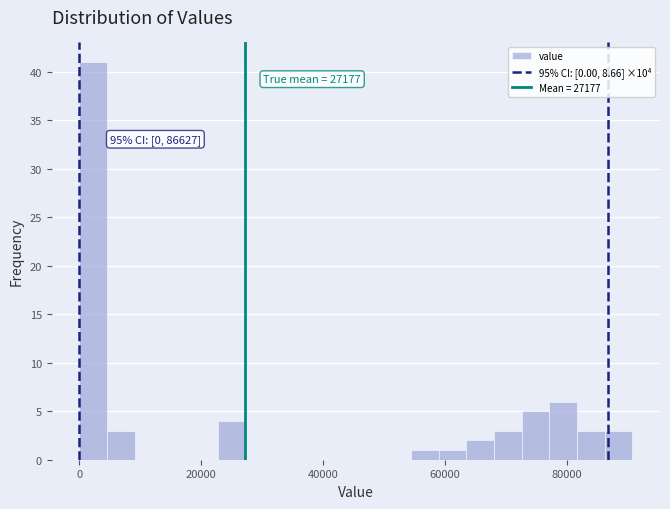

Read against the x-axis, roughly where is the centre of the tallest bar?

2000